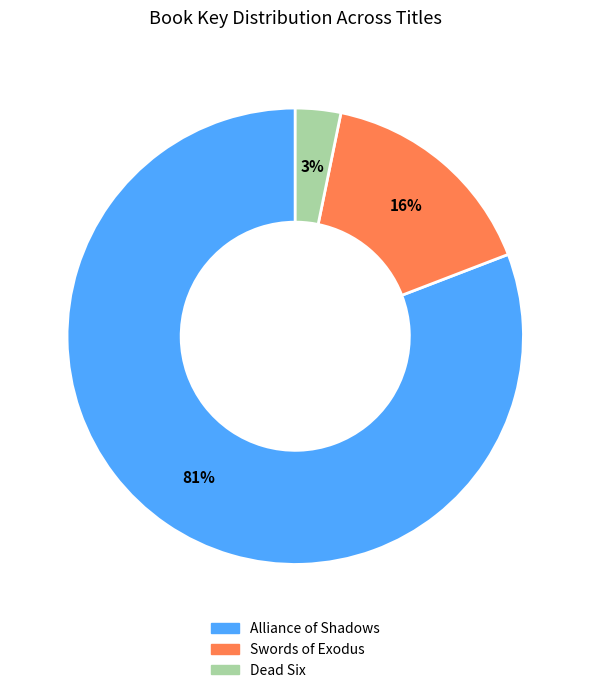

What percentage is the Swords of Exodus slice, to the nearest percent?

16%